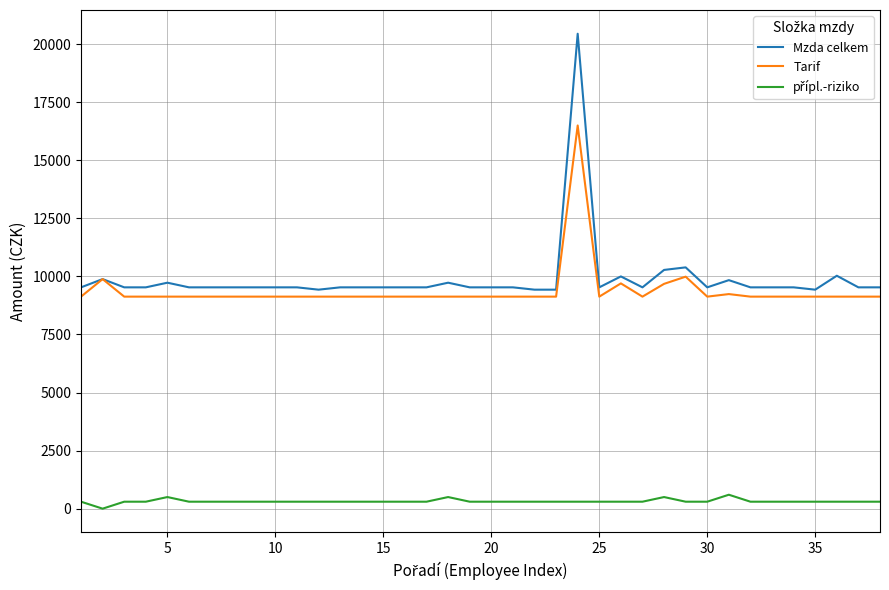

How many series are shown in this chart?

3